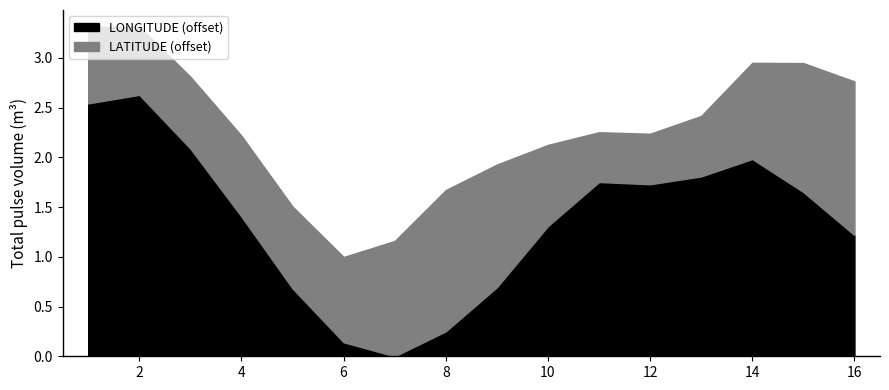

At 1, list the series in order from smallest to largest.

LATITUDE, LONGITUDE